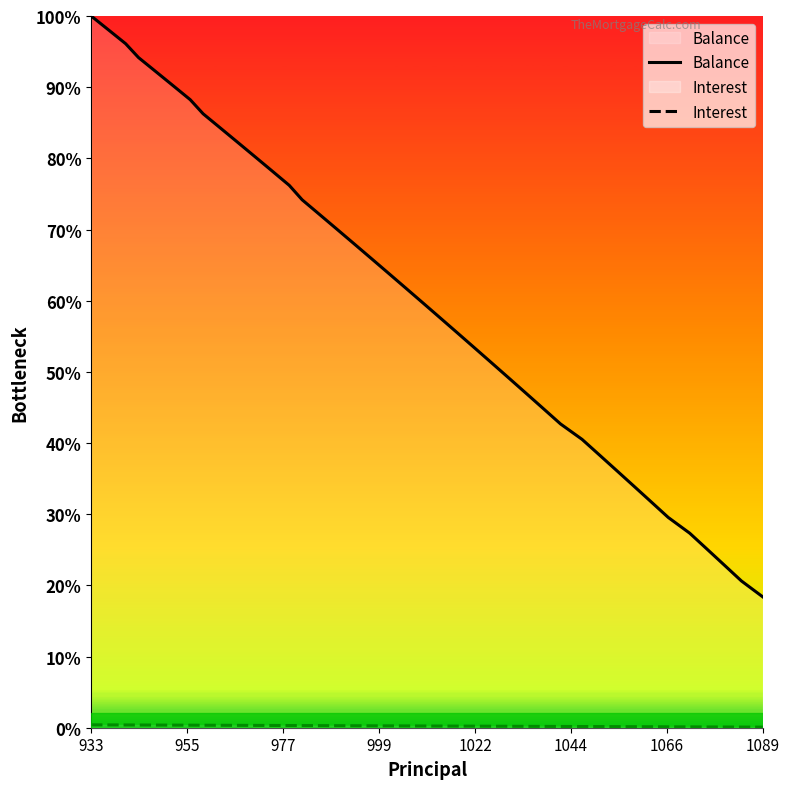

Which category has the highest value across all series?

933